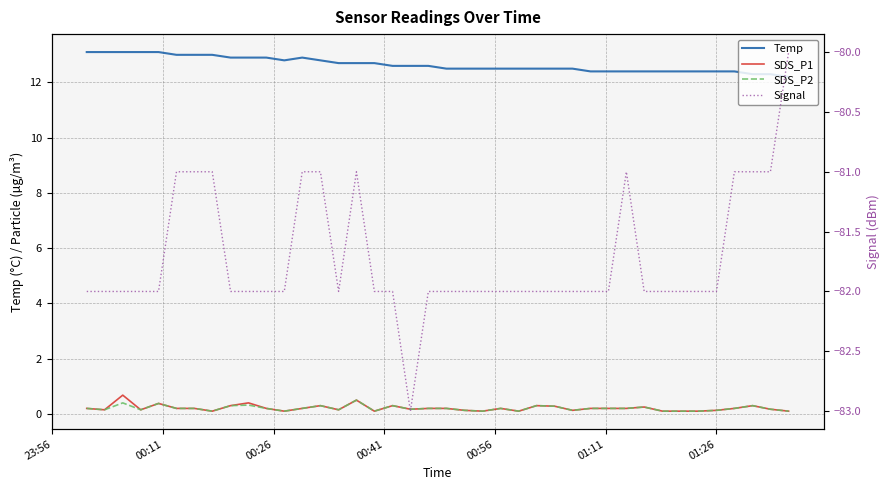

In Signal, how many points are higher than both neighbors (excluding endpoints)?

2